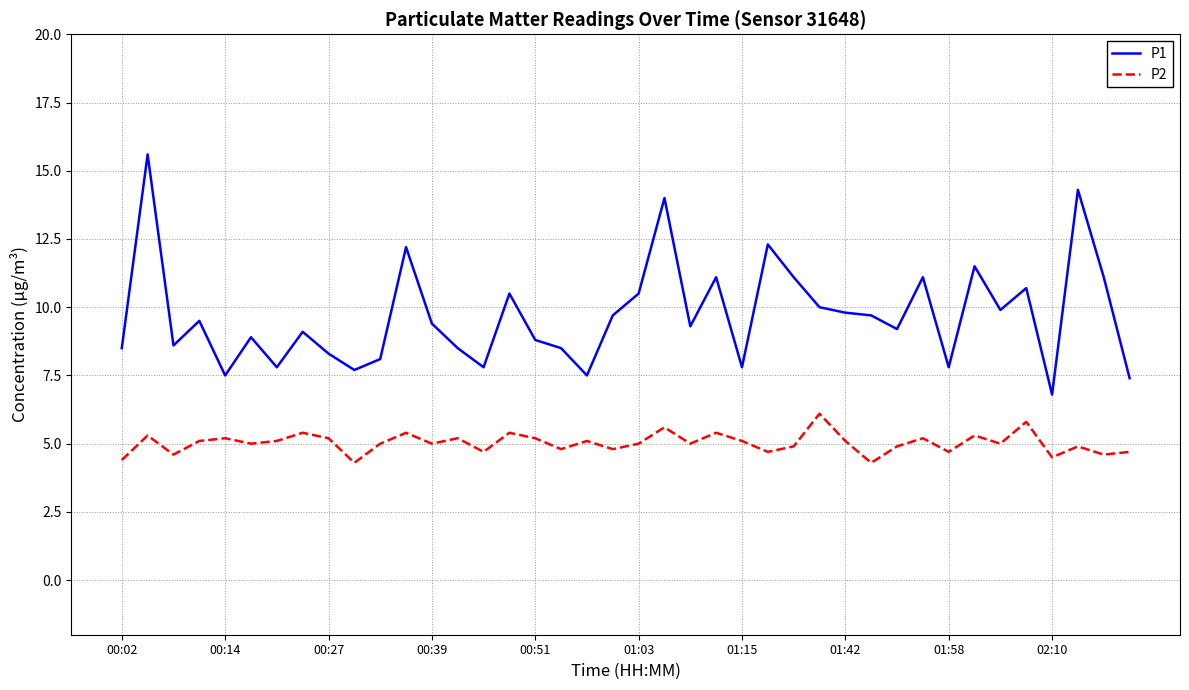

Rank the series by their maximum value, from lowest to highest.

P2, P1